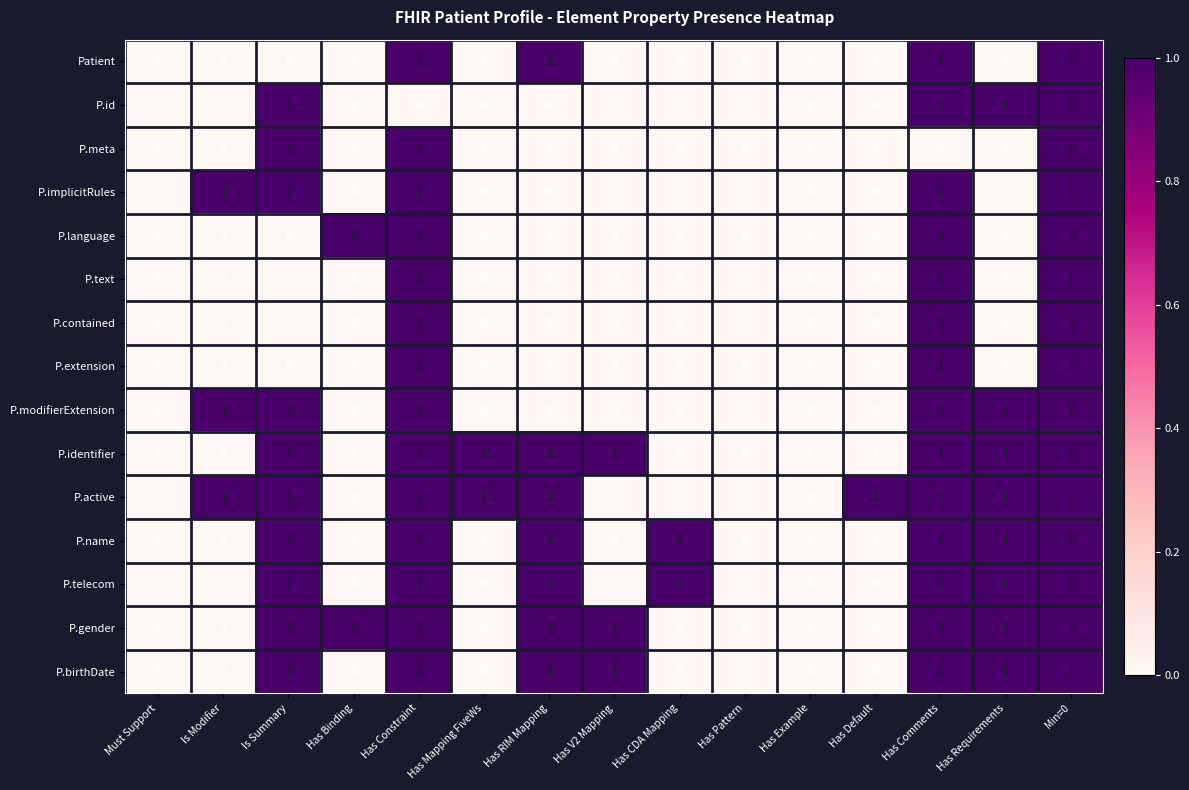

Which series has the largest total across all categories?

P.active